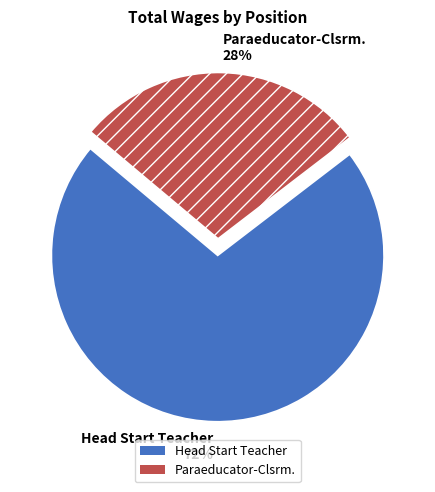

Which category has the biggest portion of the pie?

Head Start Teacher